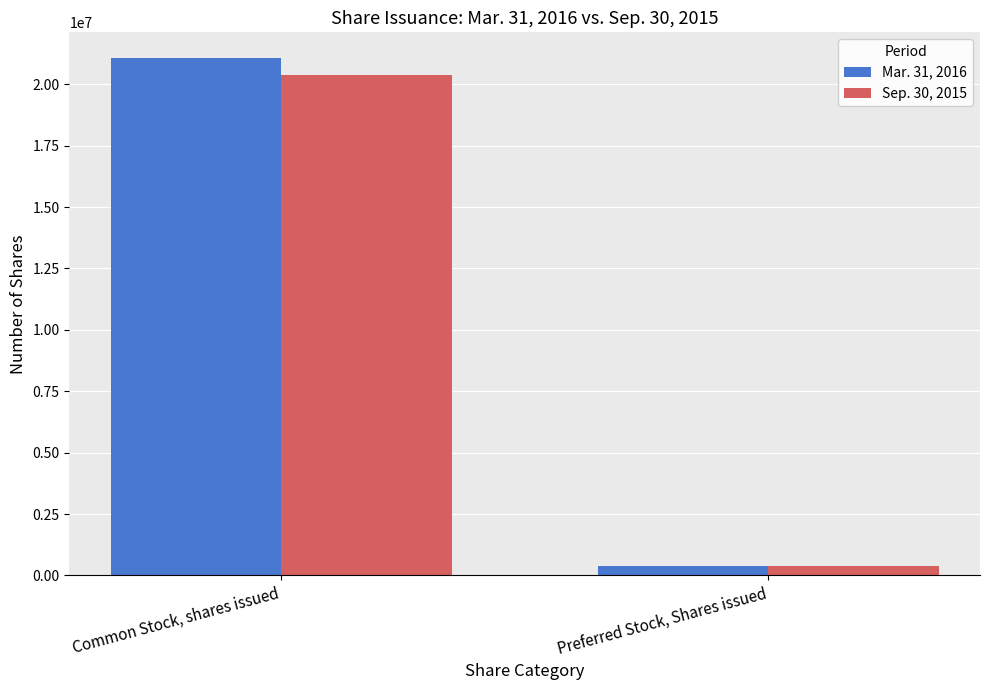

What is the highest value of the Sep. 30, 2015 series?

20378415